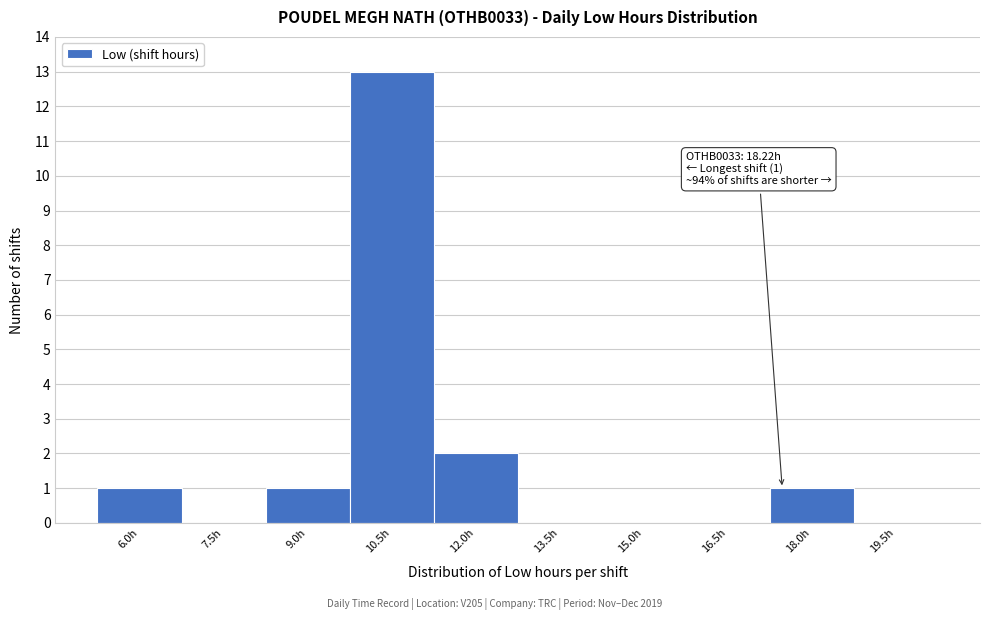

Reading left to right, transcribe all the data shown in this chart.

6.0h=1	7.5h=0	9.0h=1	10.5h=13	12.0h=2	13.5h=0	15.0h=0	16.5h=0	18.0h=1	19.5h=0